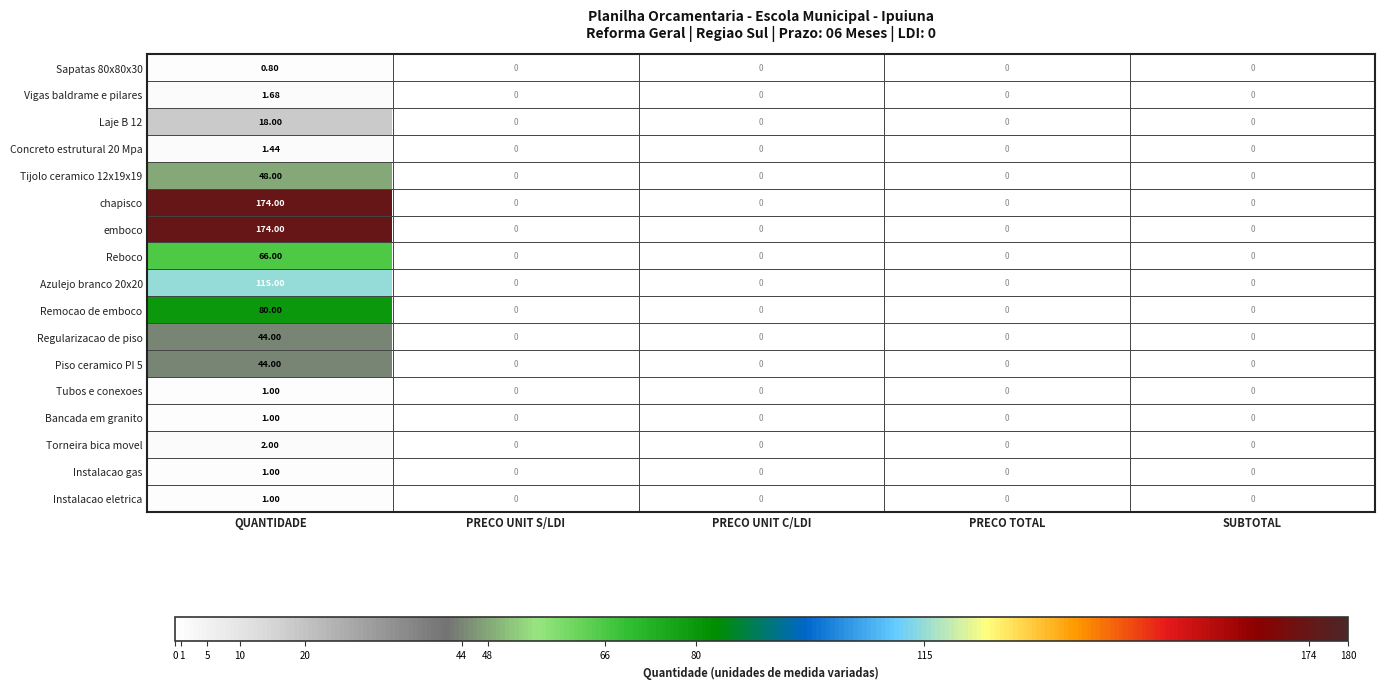

Which category has the highest value in the Vigas baldrame e pilares series?

QUANTIDADE